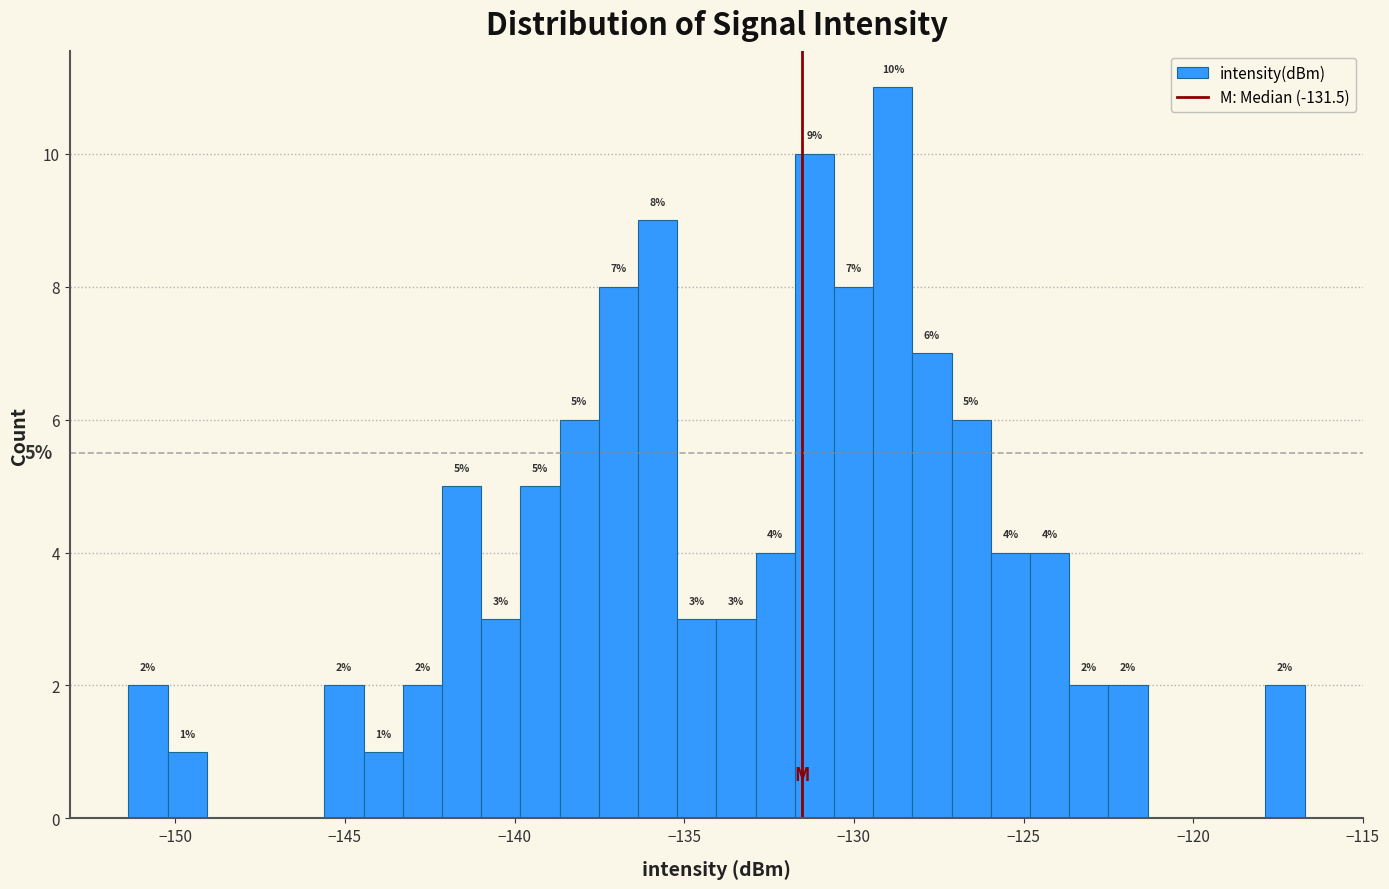

Around what value on the x-axis is the tallest bar? Give the approximate position of its centre, as read against the axis.

-129.0